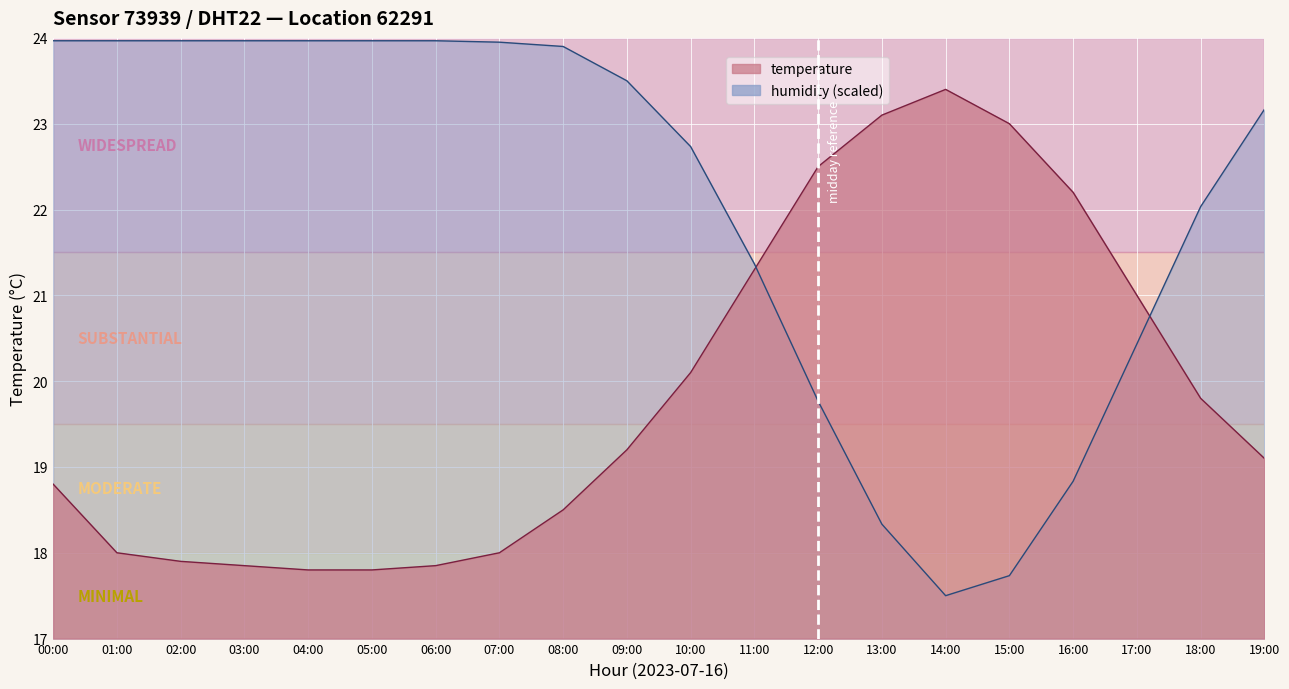

Reading left to right, transcribe all the data shown in this chart.

temperature: 18.8	18.0	17.9	17.9	17.8	17.8	17.9	18.0	18.5	19.2	20.1	21.3	22.5	23.1	23.4	23.0	22.2	21.0	19.8	19.1
humidity: 24.0	24.0	24.0	24.0	24.0	24.0	24.0	23.9	23.9	23.5	22.7	21.4	19.8	18.3	17.5	17.7	18.8	20.4	22.0	23.2